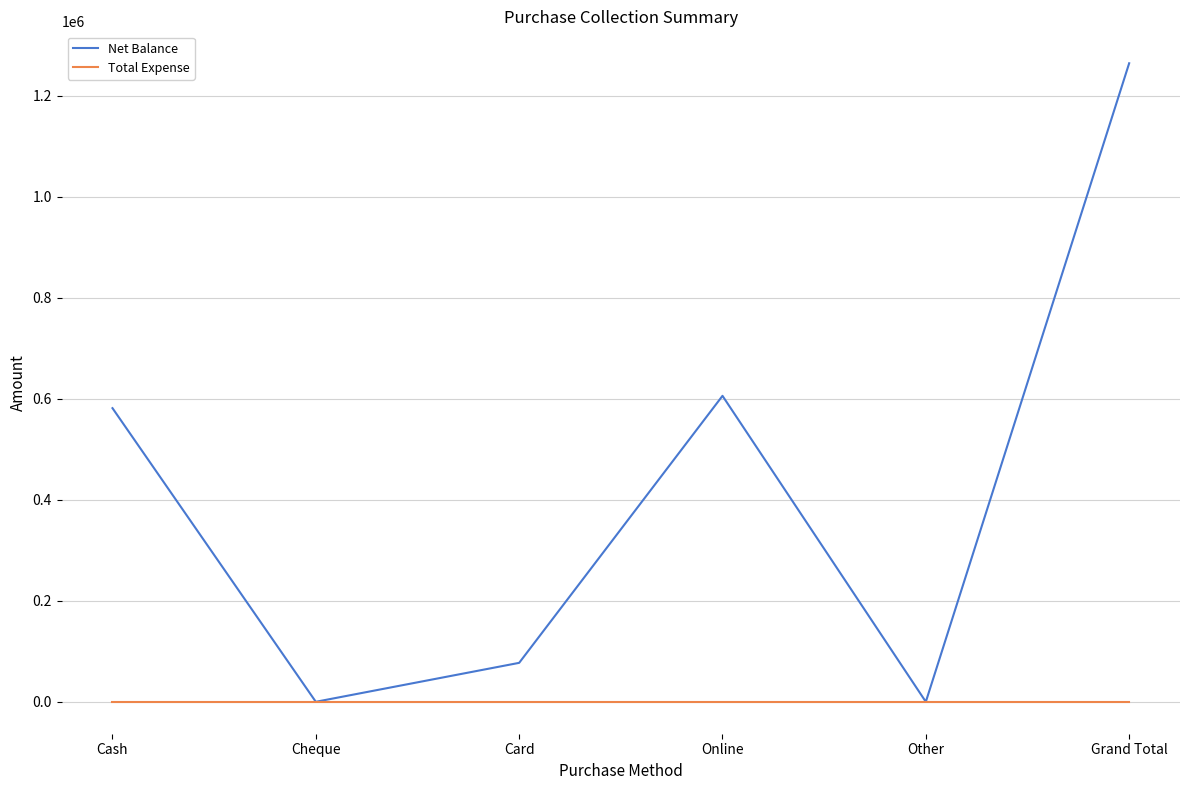

Is the value of Total Expense at Cheque greater than the value of Net Balance at Grand Total?

No